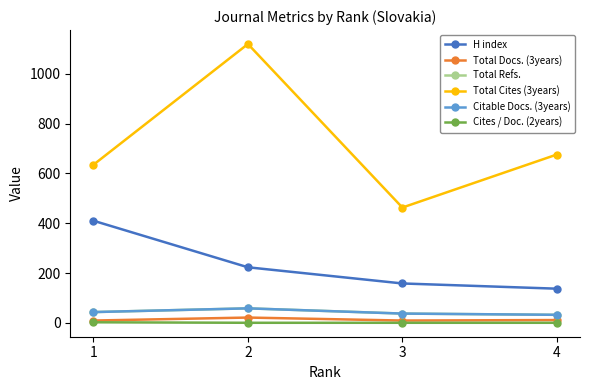

Which series has the widest spread of values?

Total Cites (3years)